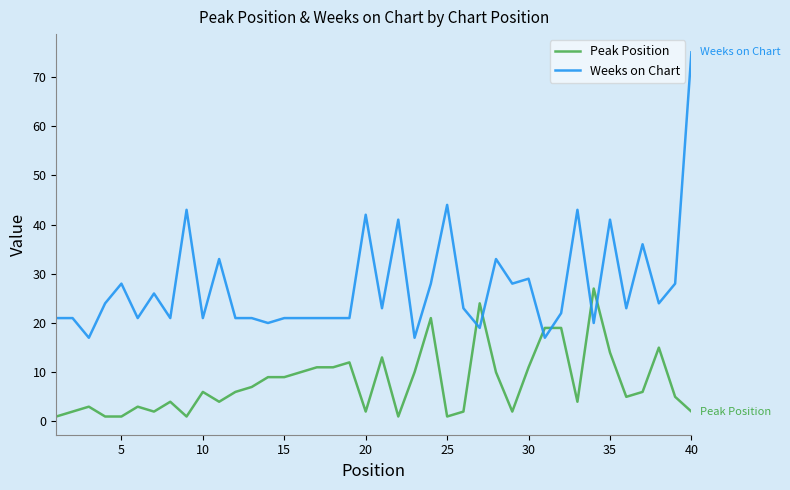

List the series in order of their overall mean, highest first.

Weeks on Chart, Peak Position